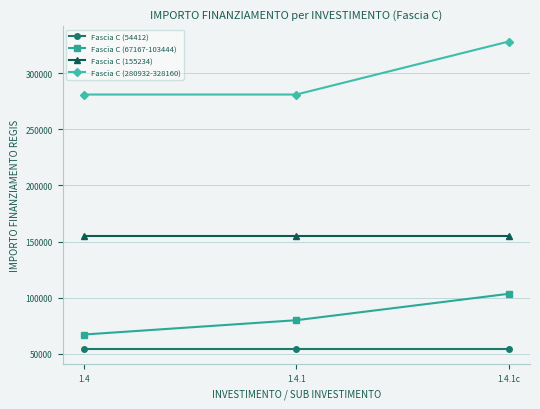

List the series in order of their peak value, highest first.

Fascia C (280932-328160), Fascia C (155234), Fascia C (67167-103444), Fascia C (54412)